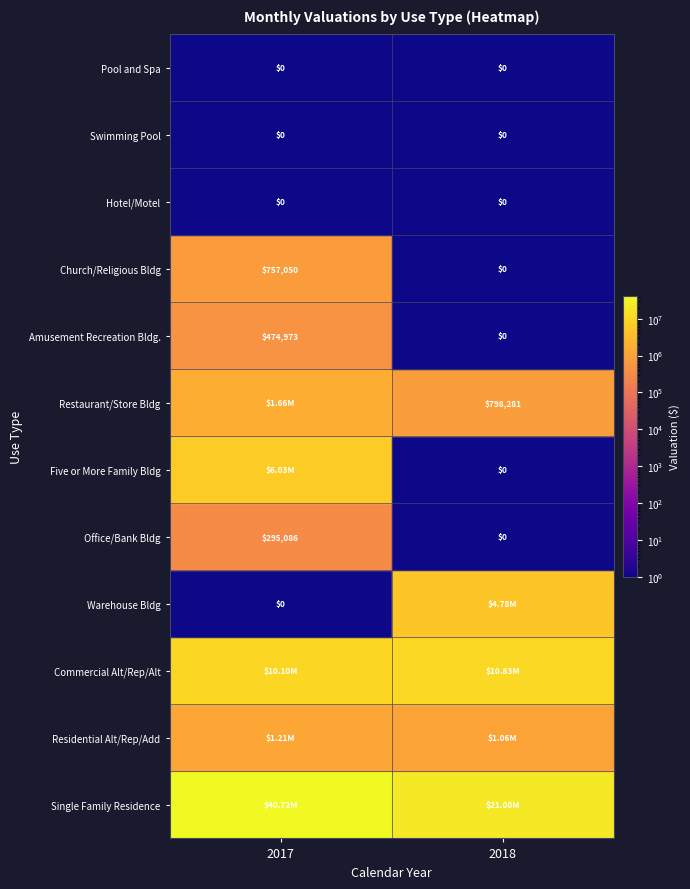

What is the sum of the Amusement Recreation Bldg. values at 2017 and 2018?

474973